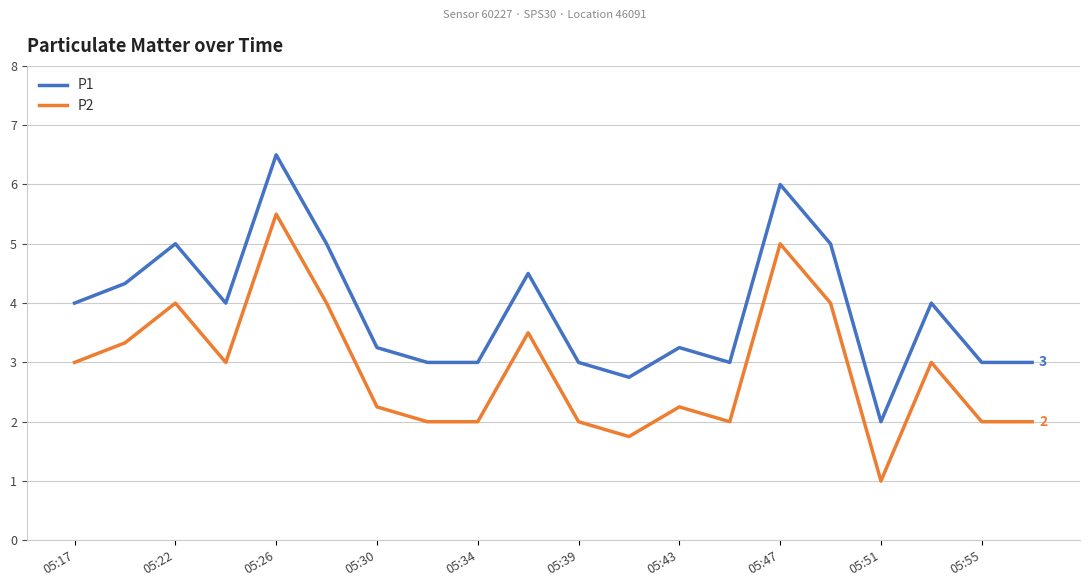

True or false: P1 and P2 cross at least once.

False